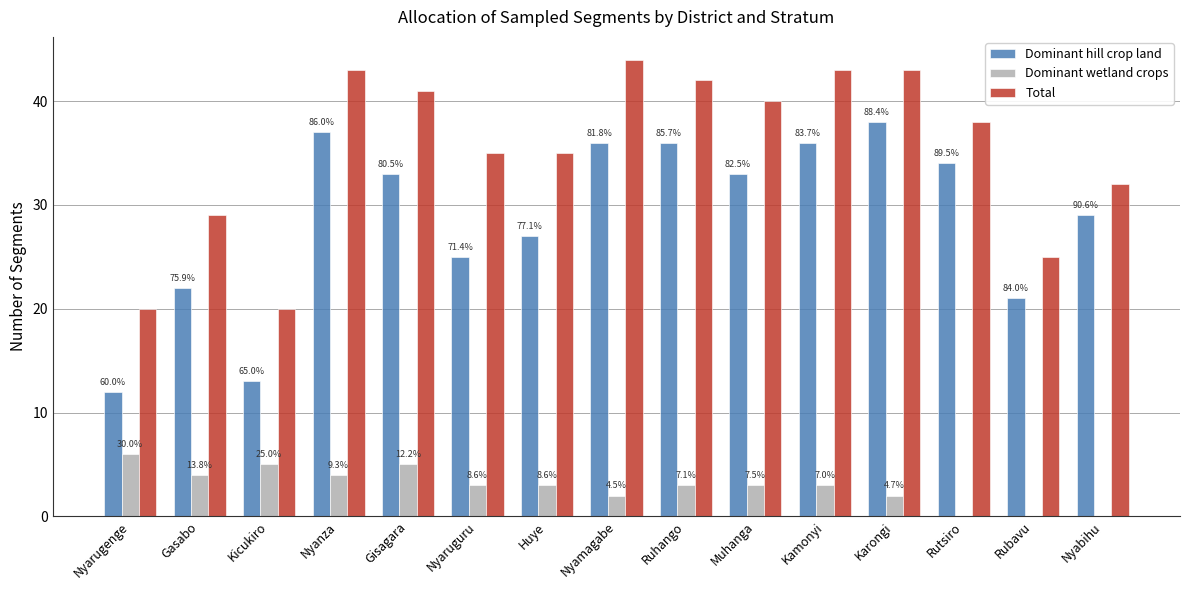

What are all the series names shown in the legend?

Dominant hill crop land, Dominant wetland crops, Total